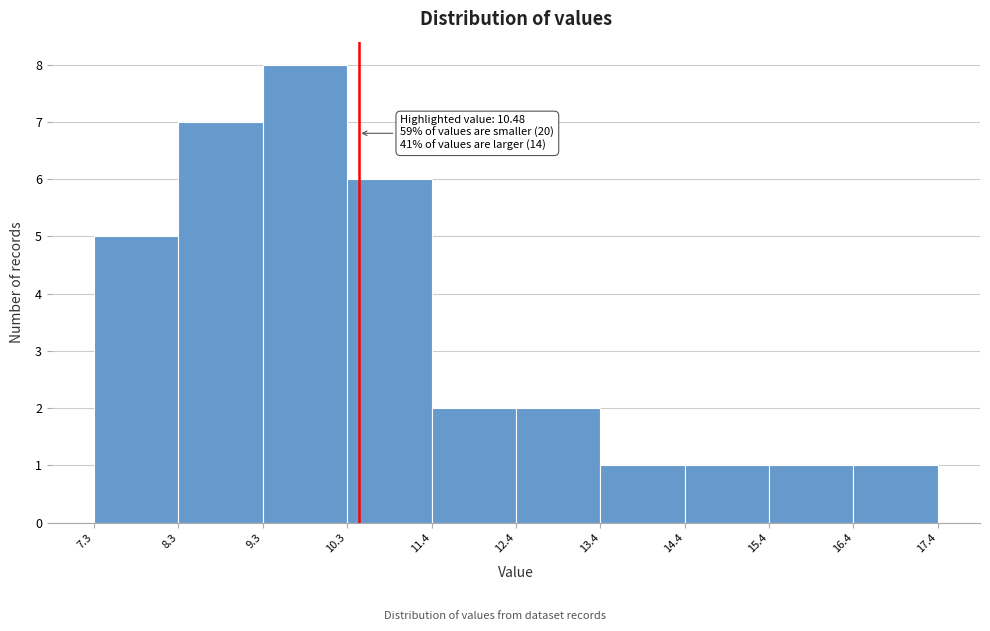

Which range on the x-axis has the tallest bar?

9.3 to 10.3